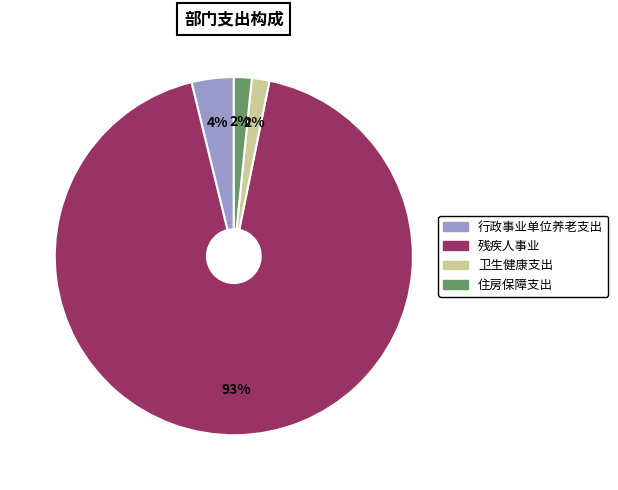

True or false: 住房保障支出 accounts for 12% of the total.

False